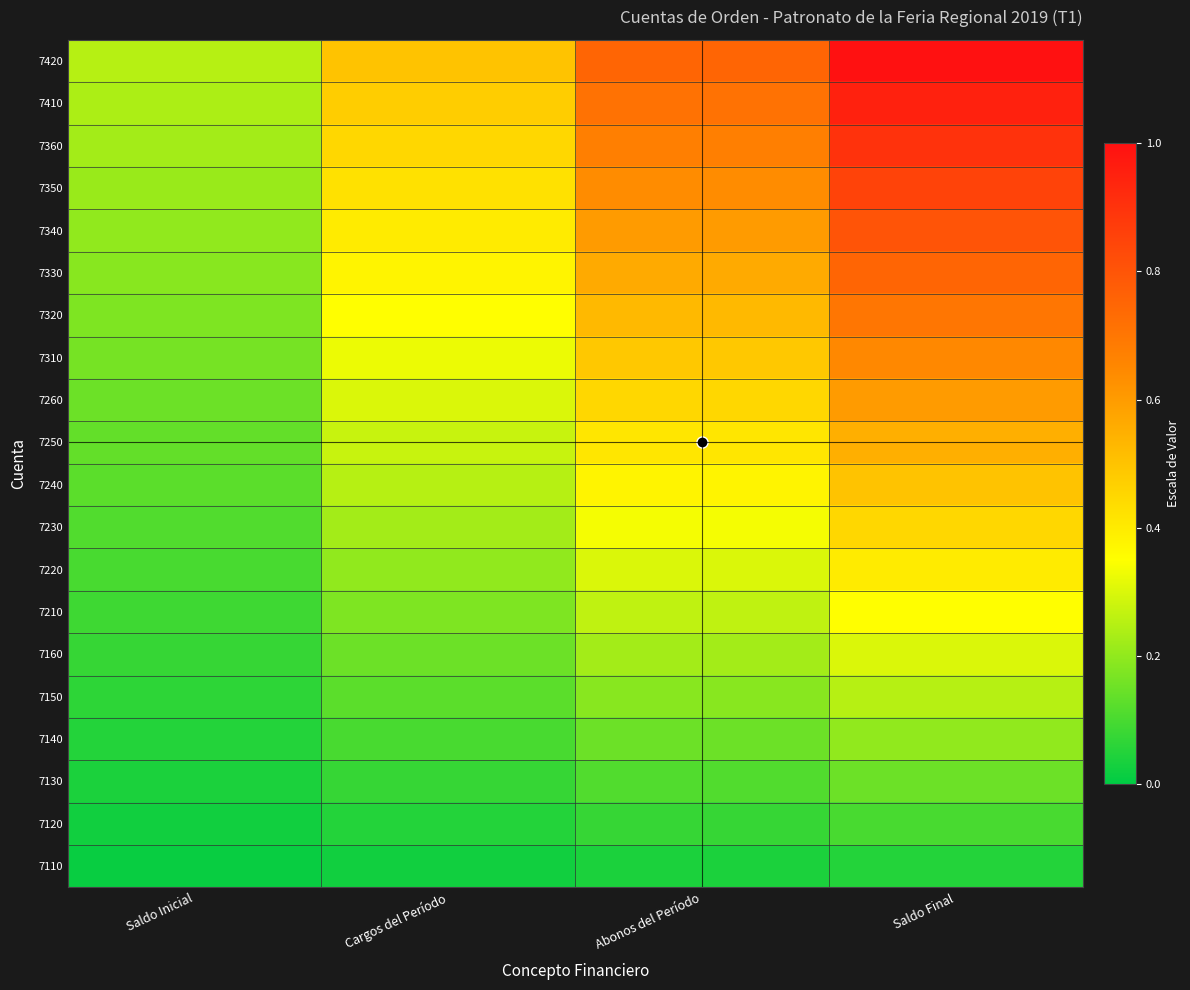

Reading left to right, what are all the values shown in this chart?

7110: Saldo Inicial=0.0	Cargos del Período=0.0	Abonos del Período=0.0	Saldo Final=0.1
7120: Saldo Inicial=0.0	Cargos del Período=0.1	Abonos del Período=0.1	Saldo Final=0.1
7130: Saldo Inicial=0.0	Cargos del Período=0.1	Abonos del Período=0.1	Saldo Final=0.1
7140: Saldo Inicial=0.1	Cargos del Período=0.1	Abonos del Período=0.2	Saldo Final=0.2
7150: Saldo Inicial=0.1	Cargos del Período=0.1	Abonos del Período=0.2	Saldo Final=0.2
7160: Saldo Inicial=0.1	Cargos del Período=0.1	Abonos del Período=0.2	Saldo Final=0.3
7210: Saldo Inicial=0.1	Cargos del Período=0.2	Abonos del Período=0.3	Saldo Final=0.3
7220: Saldo Inicial=0.1	Cargos del Período=0.2	Abonos del Período=0.3	Saldo Final=0.4
7230: Saldo Inicial=0.1	Cargos del Período=0.2	Abonos del Período=0.3	Saldo Final=0.5
7240: Saldo Inicial=0.1	Cargos del Período=0.2	Abonos del Período=0.4	Saldo Final=0.5
7250: Saldo Inicial=0.1	Cargos del Período=0.3	Abonos del Período=0.4	Saldo Final=0.6
7260: Saldo Inicial=0.1	Cargos del Período=0.3	Abonos del Período=0.4	Saldo Final=0.6
7310: Saldo Inicial=0.2	Cargos del Período=0.3	Abonos del Período=0.5	Saldo Final=0.7
7320: Saldo Inicial=0.2	Cargos del Período=0.3	Abonos del Período=0.5	Saldo Final=0.7
7330: Saldo Inicial=0.2	Cargos del Período=0.4	Abonos del Período=0.6	Saldo Final=0.8
7340: Saldo Inicial=0.2	Cargos del Período=0.4	Abonos del Período=0.6	Saldo Final=0.8
7350: Saldo Inicial=0.2	Cargos del Período=0.4	Abonos del Período=0.6	Saldo Final=0.8
7360: Saldo Inicial=0.2	Cargos del Período=0.5	Abonos del Período=0.7	Saldo Final=0.9
7410: Saldo Inicial=0.2	Cargos del Período=0.5	Abonos del Período=0.7	Saldo Final=0.9
7420: Saldo Inicial=0.2	Cargos del Período=0.5	Abonos del Período=0.8	Saldo Final=1.0